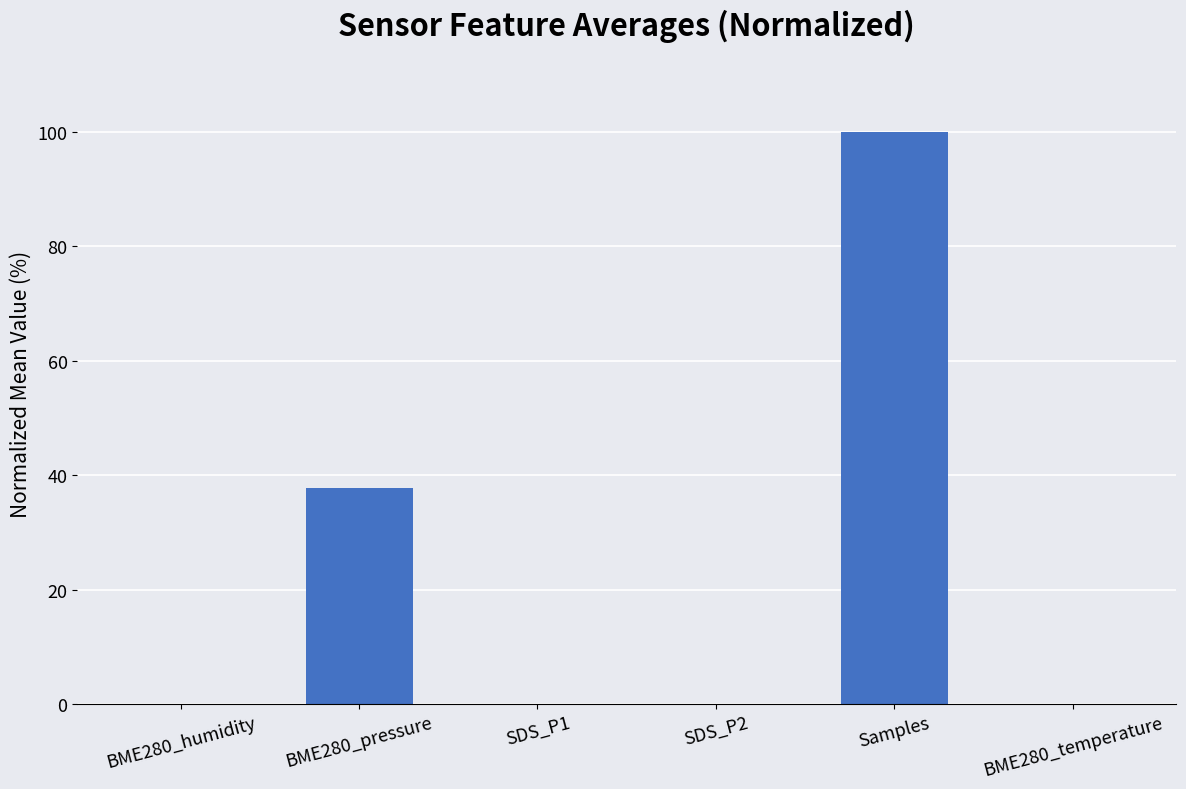

What is the greatest value displayed?

100.0